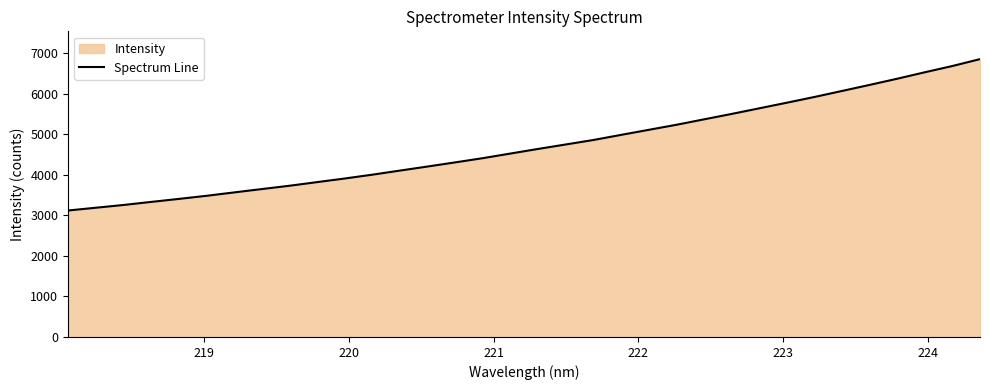

What is the minimum value shown in the chart?

3116.9